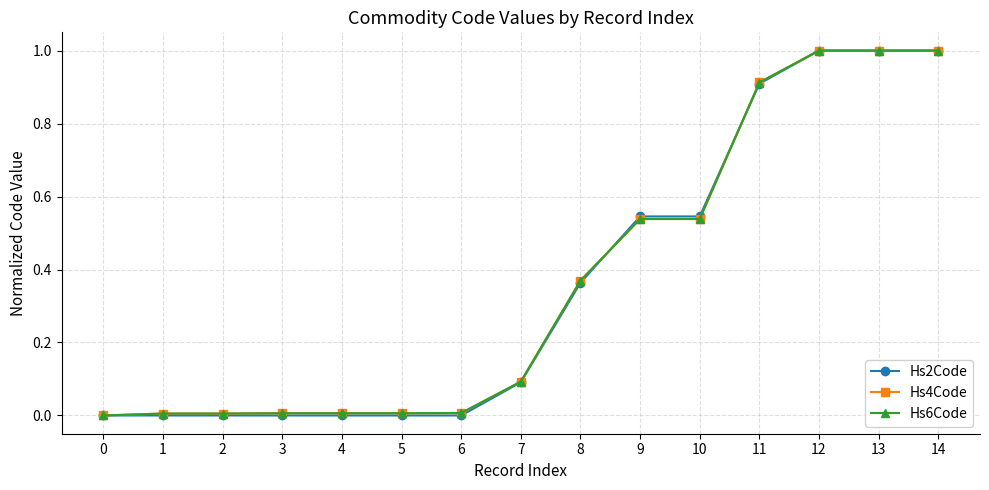

What are all the series names shown in the legend?

Hs2Code, Hs4Code, Hs6Code